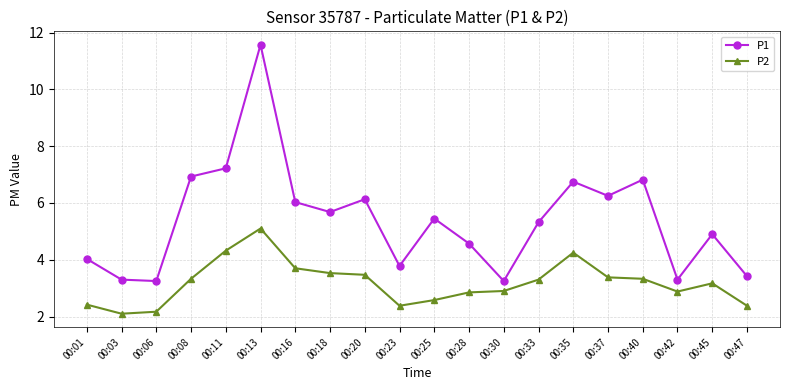

How many lines are shown in the chart?

2